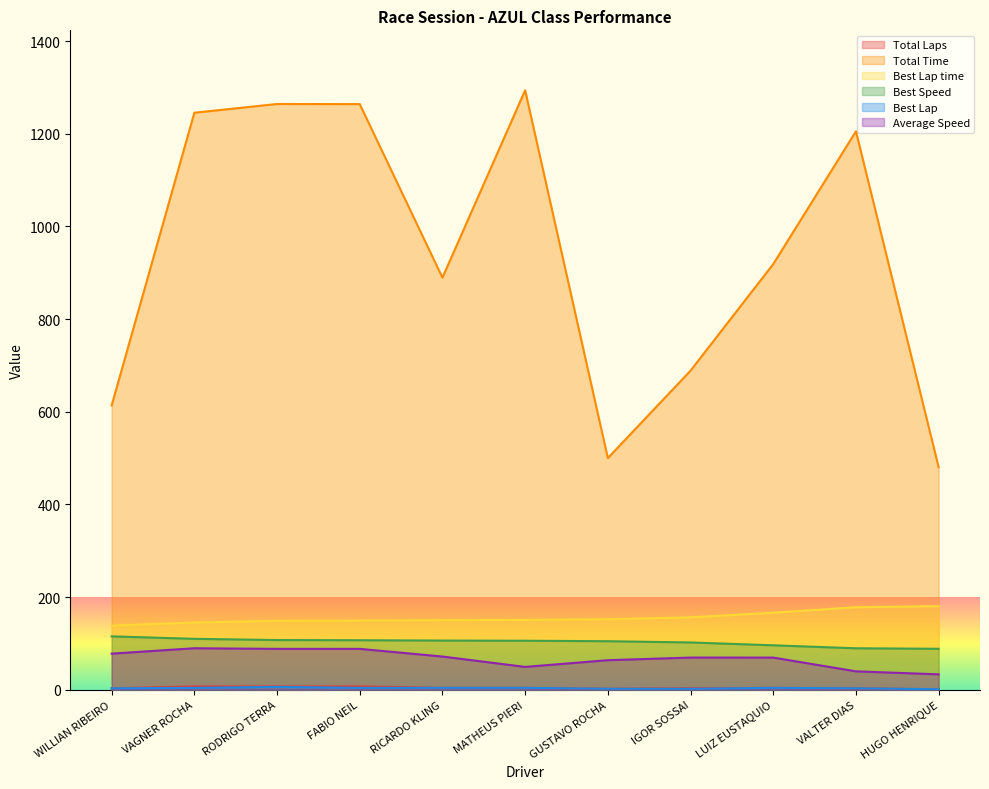

How many lines are shown in the chart?

6